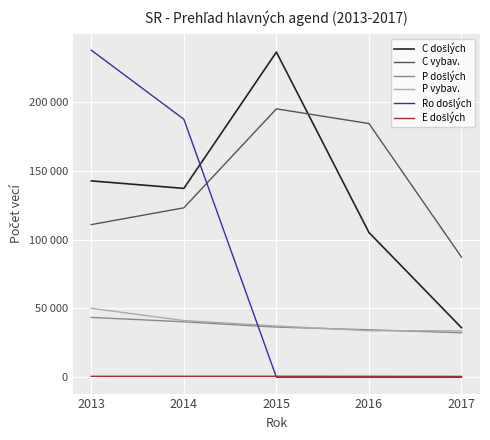

What is the highest value of the C došlých series?

236212